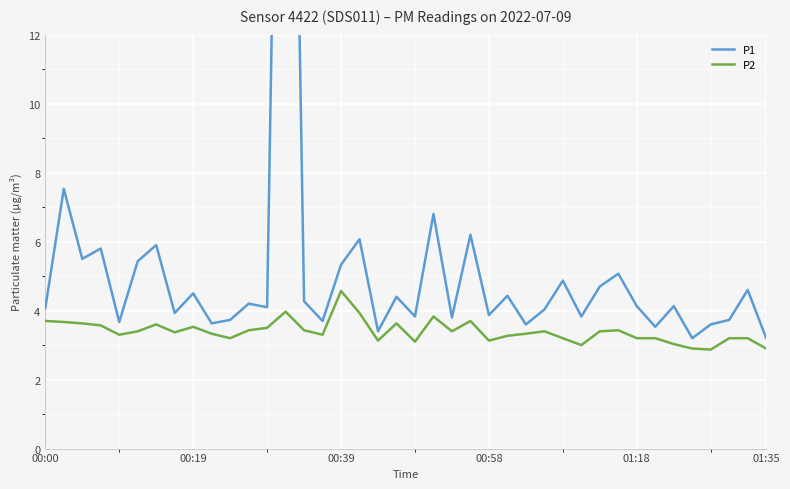

True or false: P1 and P2 intersect in this chart.

False